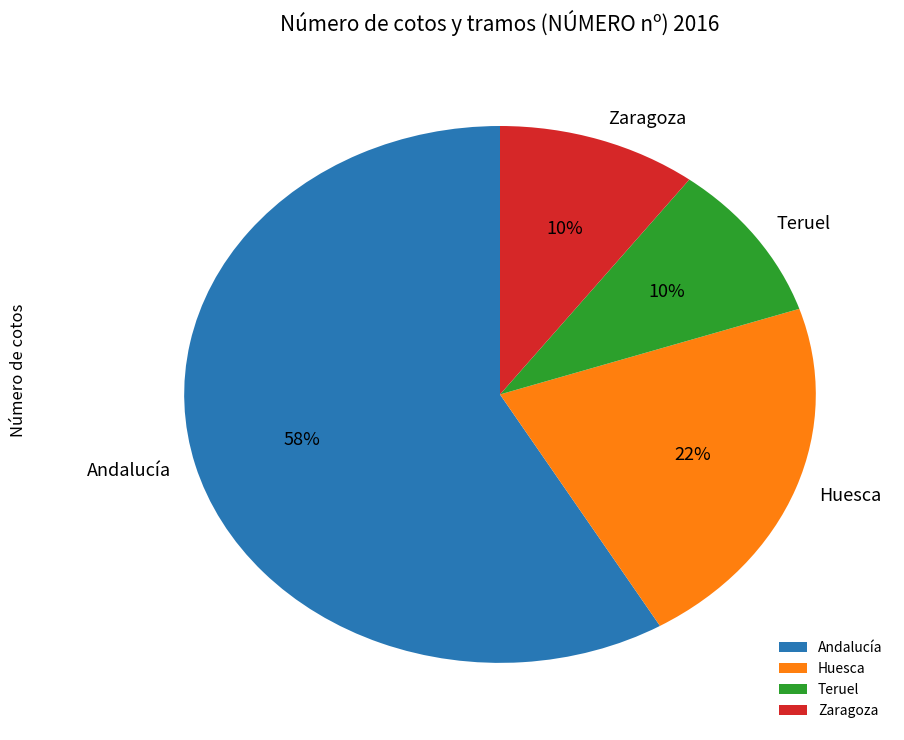

What is the largest slice in the pie chart?

Andalucía